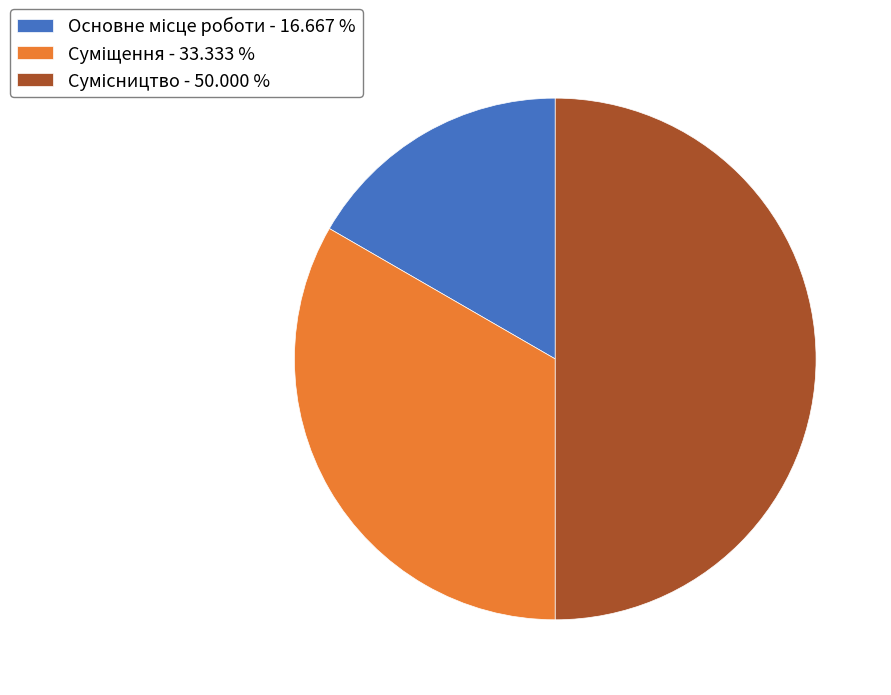

Combined, do Суміщення and Основне місце роботи account for over 50%?

No